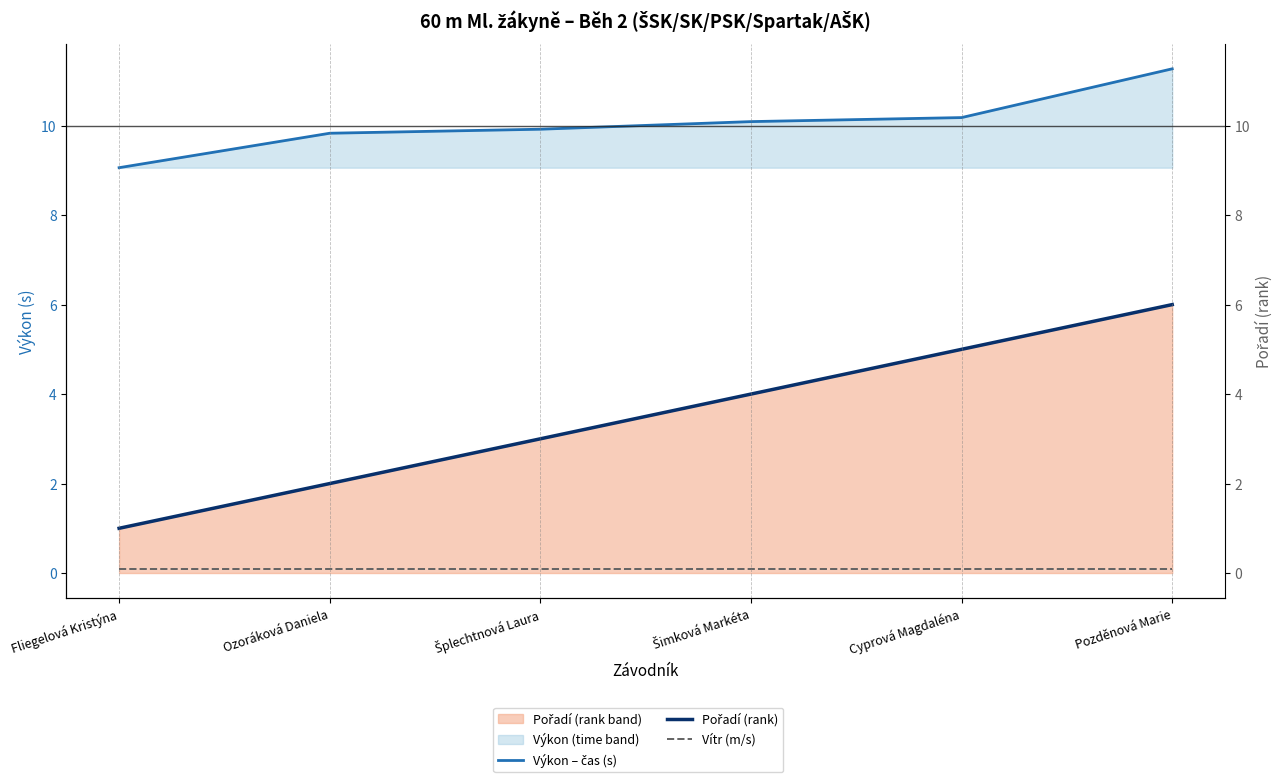

Which series changed the most between Fliegelová Kristýna and Šplechtnová Laura?

Pořadí (rank)